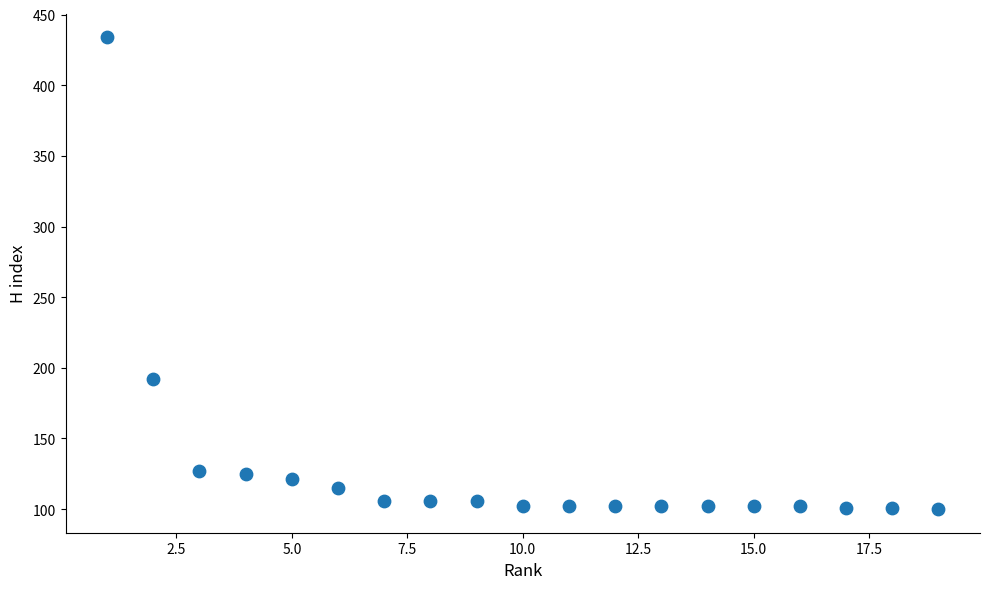

What is the range of X values (max minus min)?

18